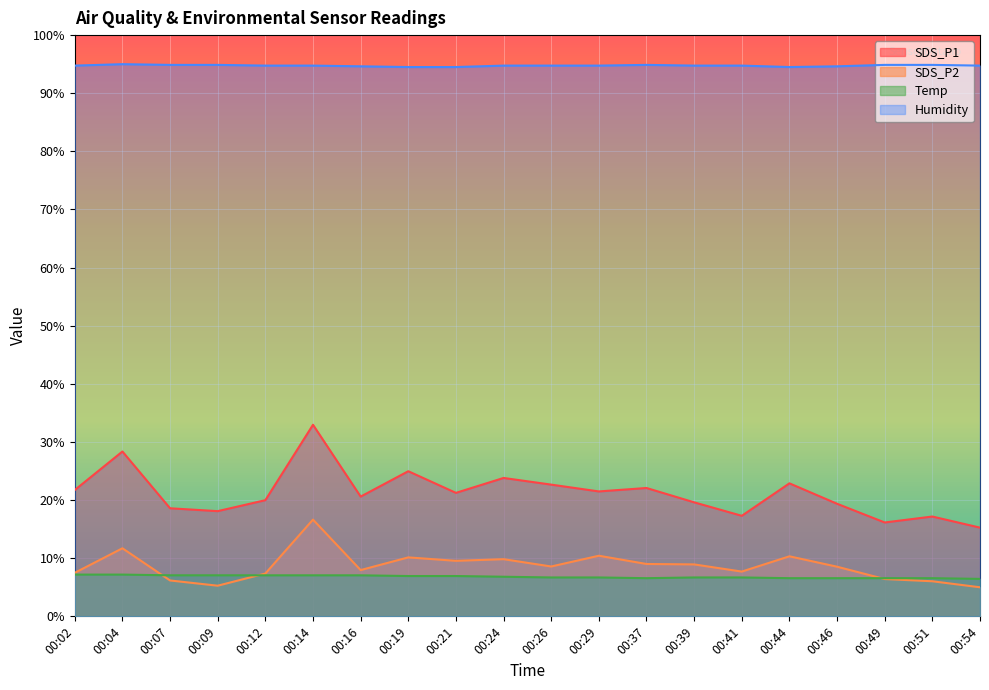

What is the difference between the highest and lowest values at 00:54?

89.8